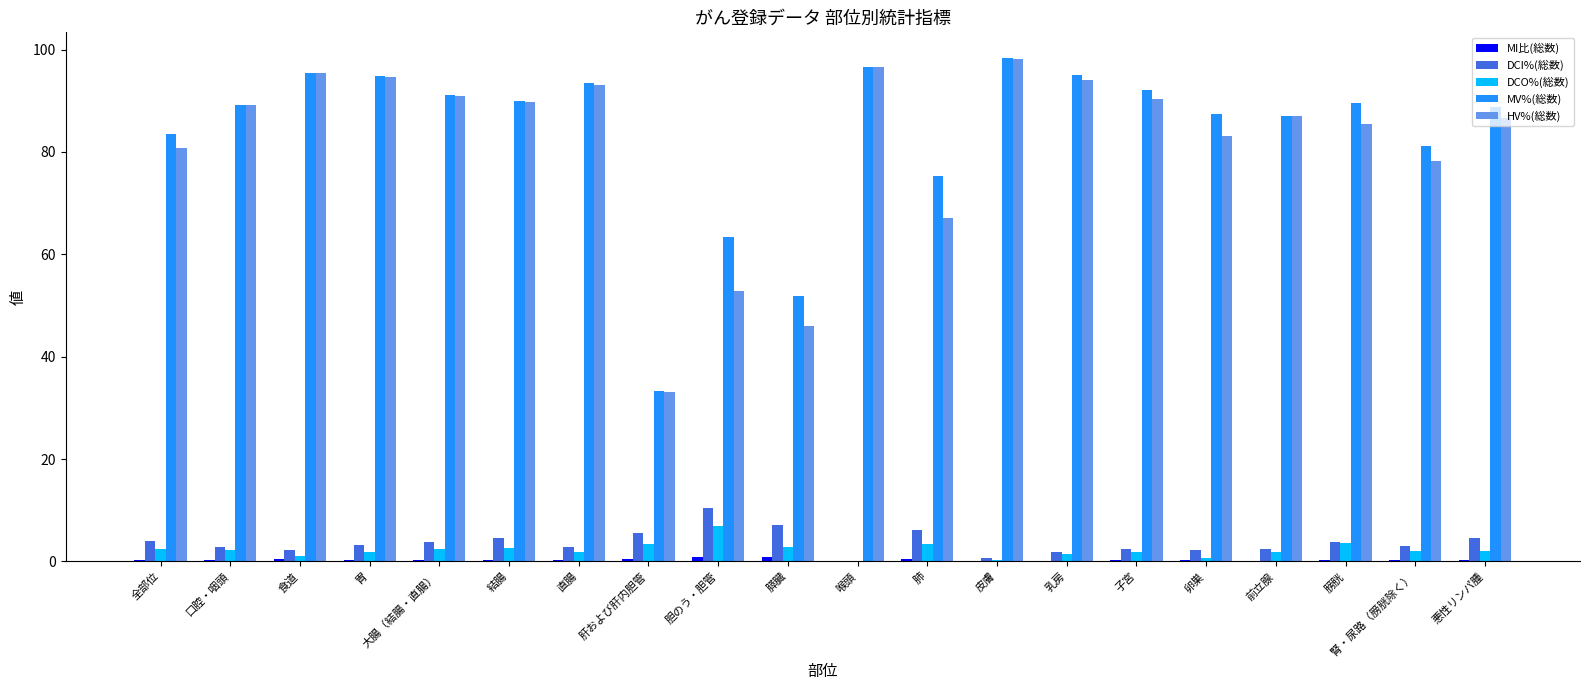

Which series has the widest spread of values?

MV%(総数)